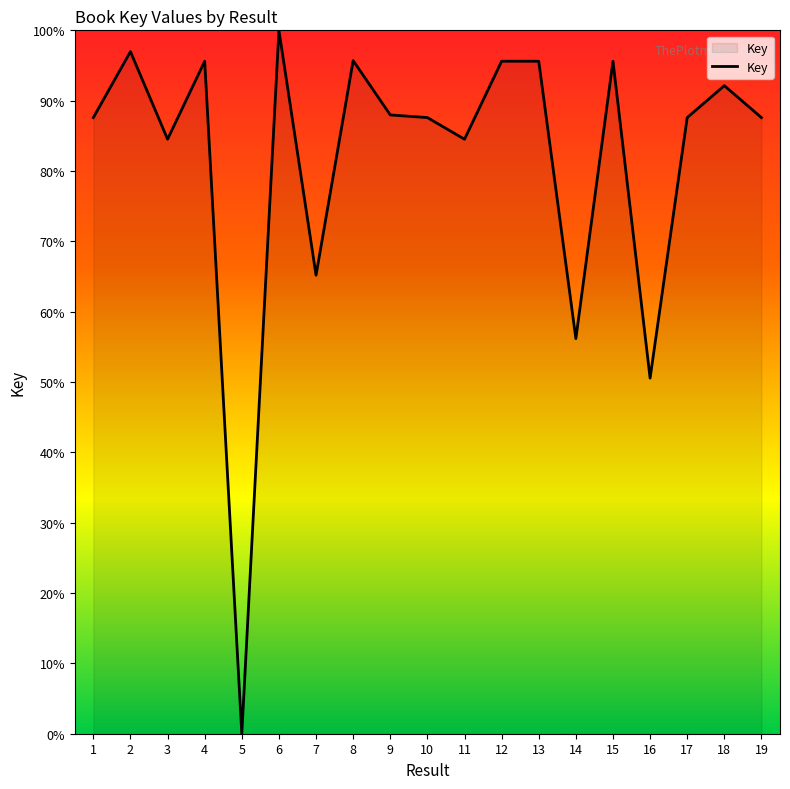

What is the change in value from 5 to 14?

+56.2